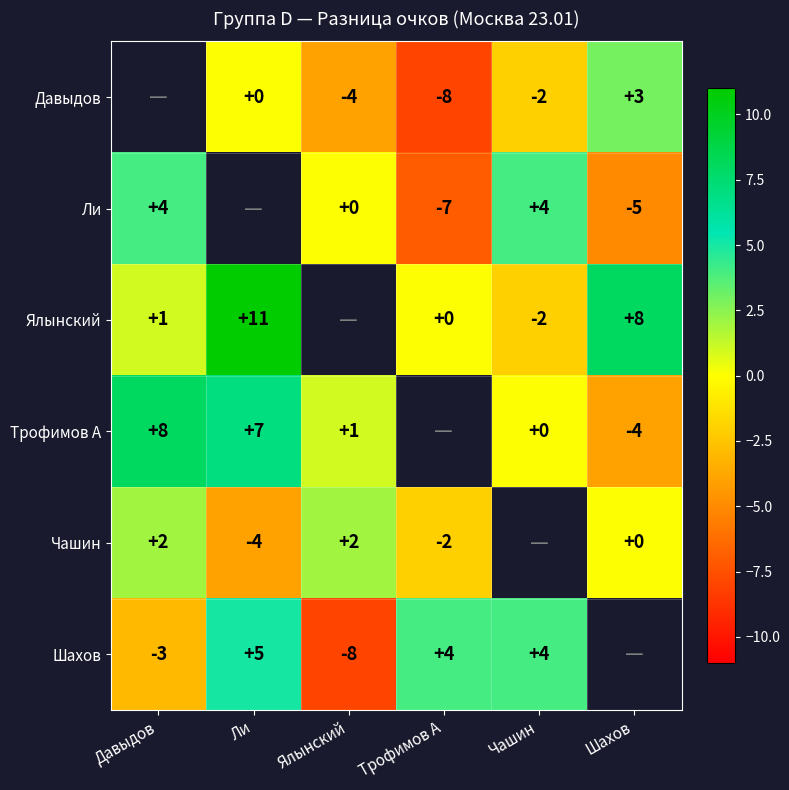

Count the number of data series in this chart.

6